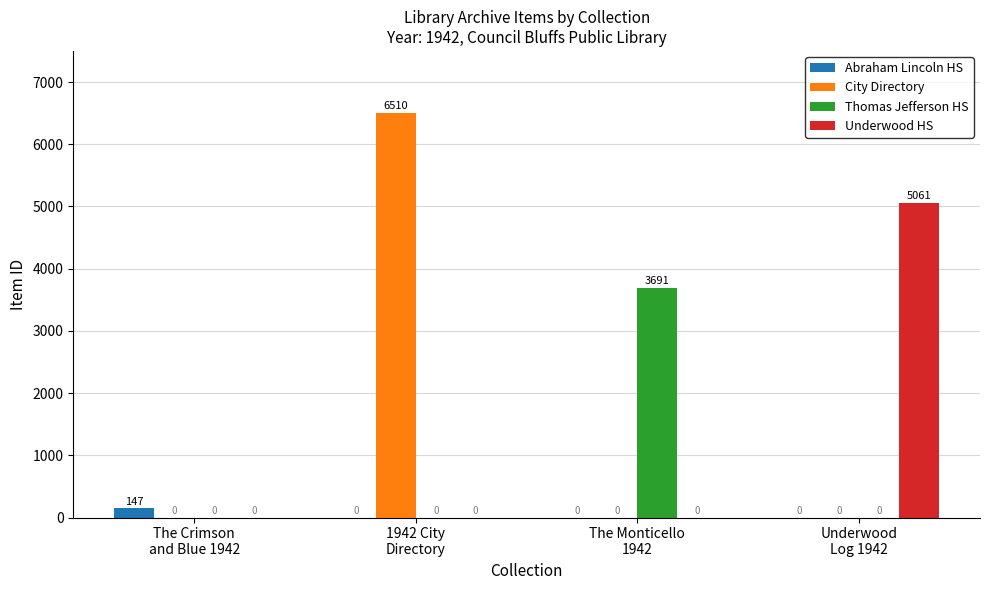

Which series has the largest total across all categories?

City Directory